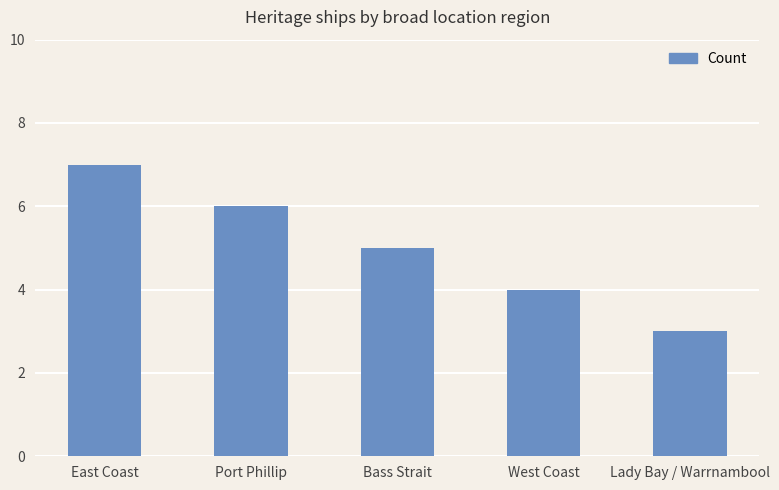

Rank the categories by value from highest to lowest.

East Coast, Port Phillip, Bass Strait, West Coast, Lady Bay / Warrnambool